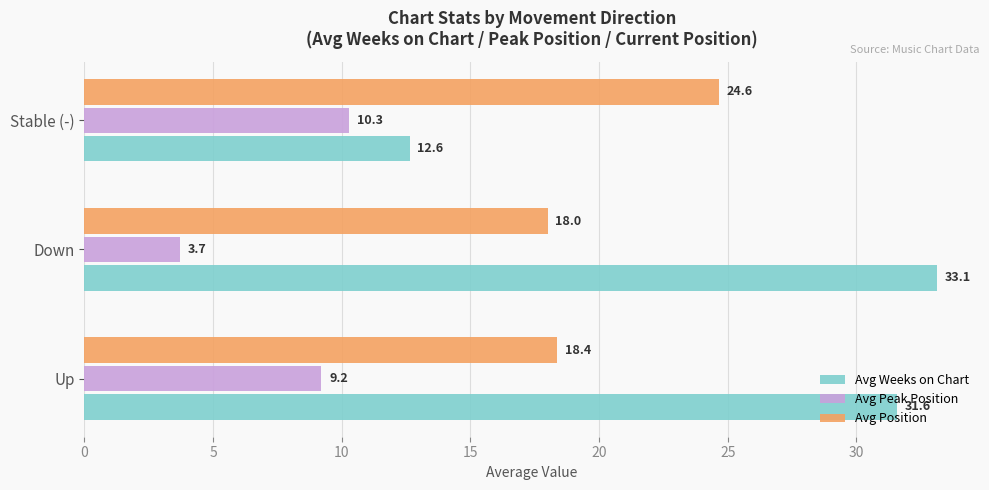

What is the difference between the highest and lowest values at Up?

22.4